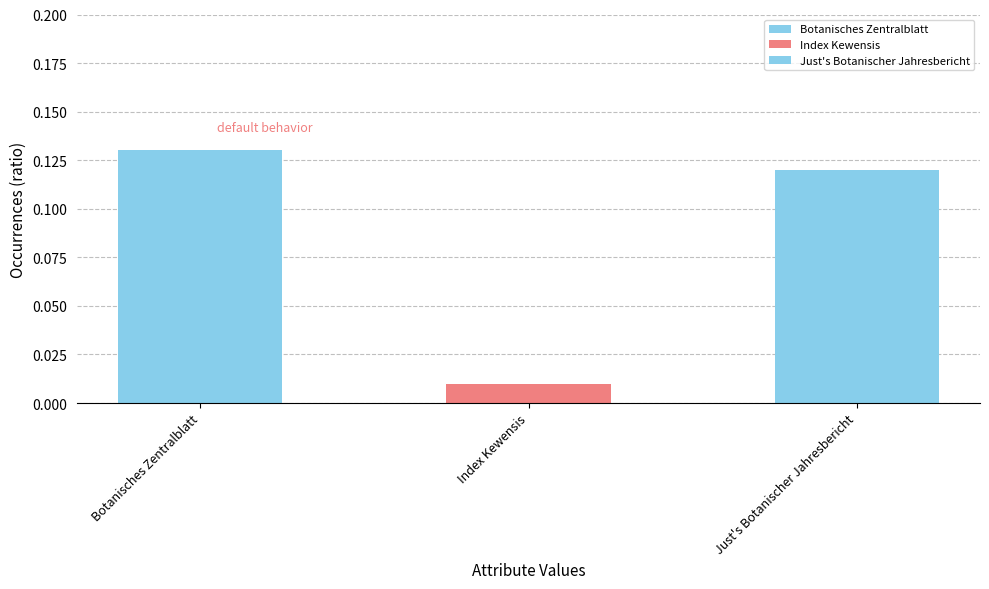

How many categories are shown in the chart?

3